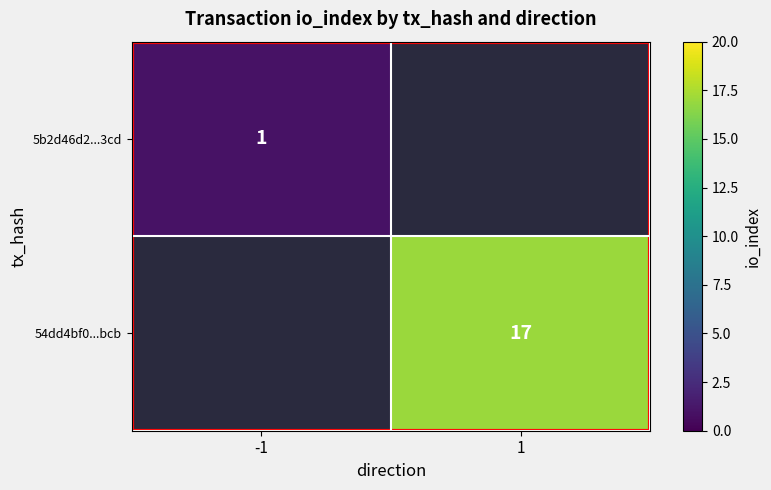

Is the value of 54dd4bf0...bcb at 1 greater than the value of 5b2d46d2...3cd at -1?

Yes